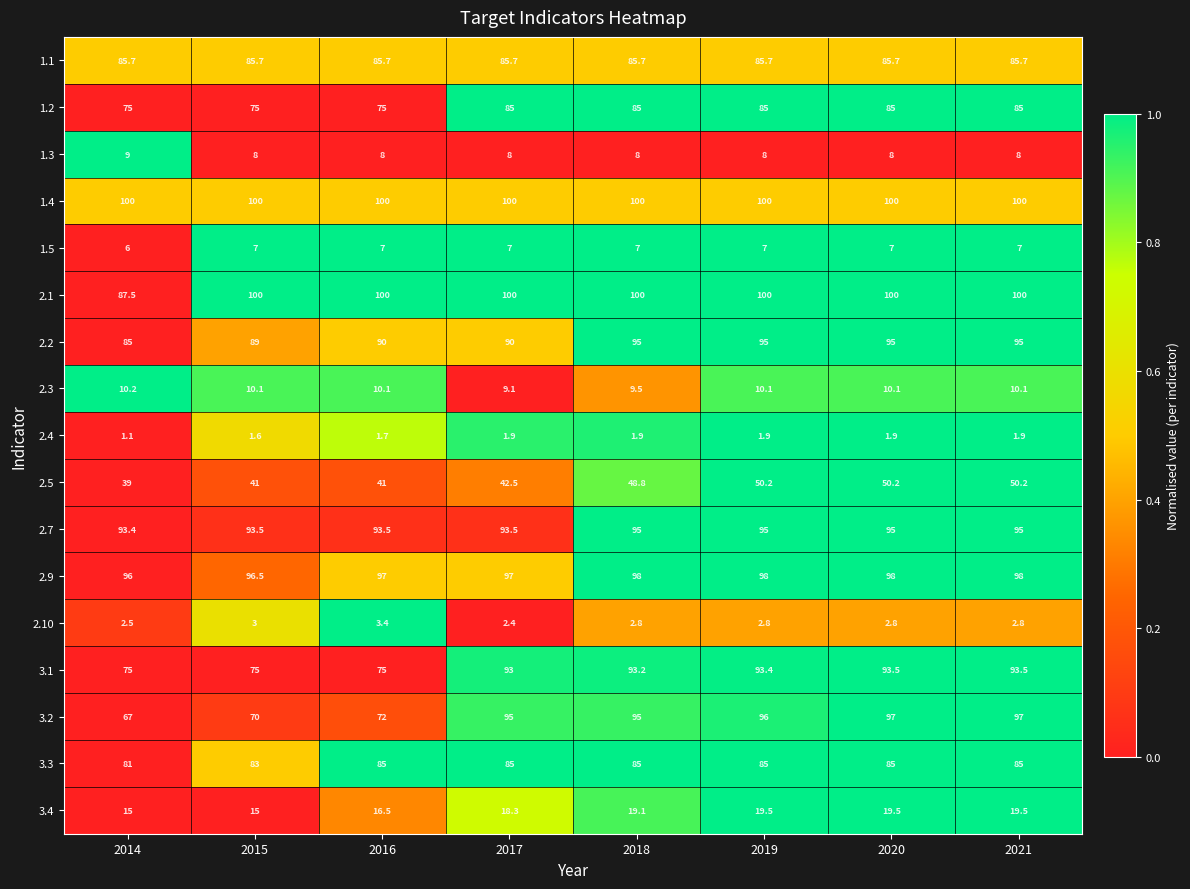

Between 2014 and 2019, which series saw the biggest shift?

3.2